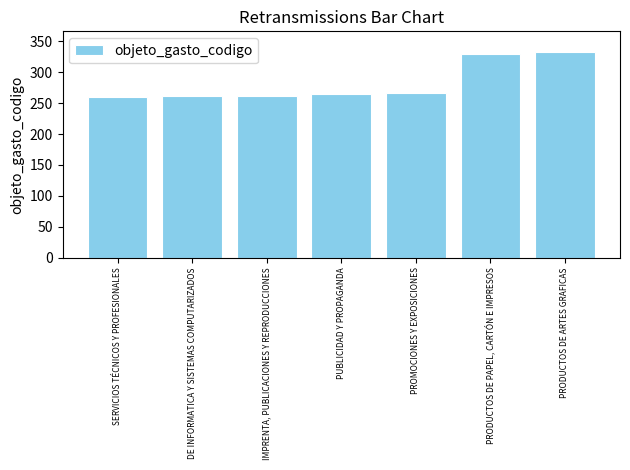

Which label corresponds to the largest value in the chart?

PRODUCTOS DE ARTES GRAFICAS